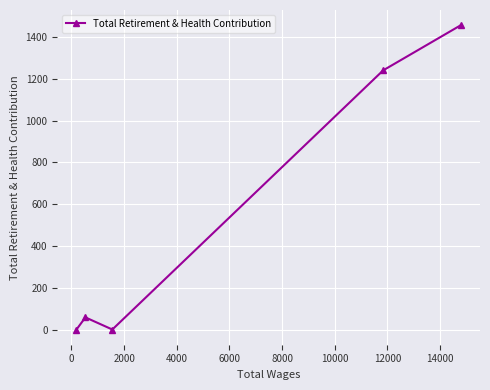

What is the maximum value shown in the chart?

1456